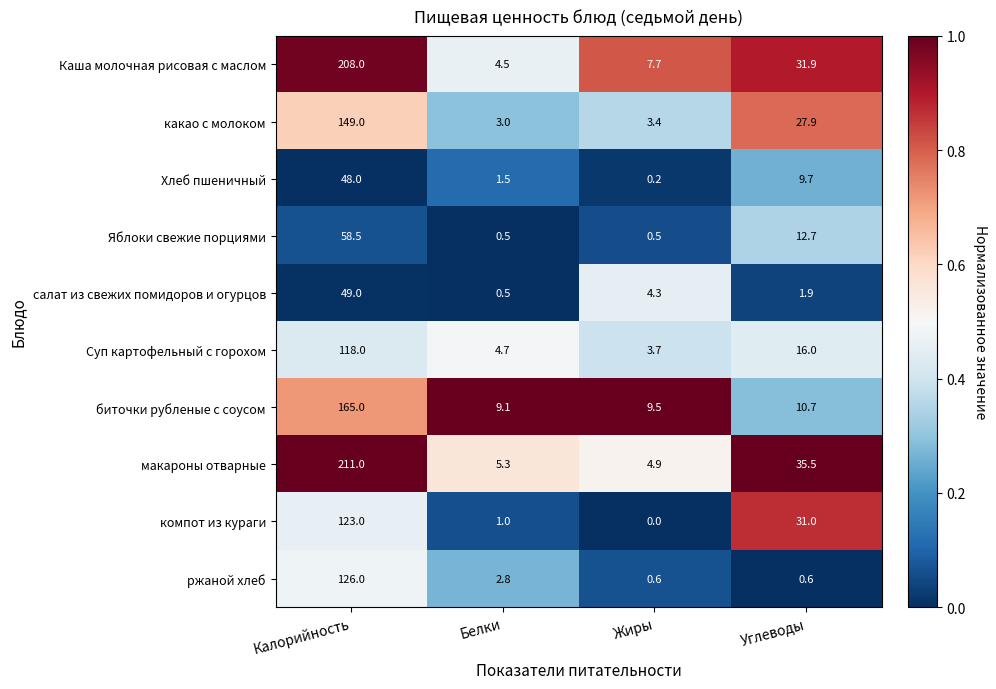

True or false: компот из кураги has a value of 1.3 at Белки.

False